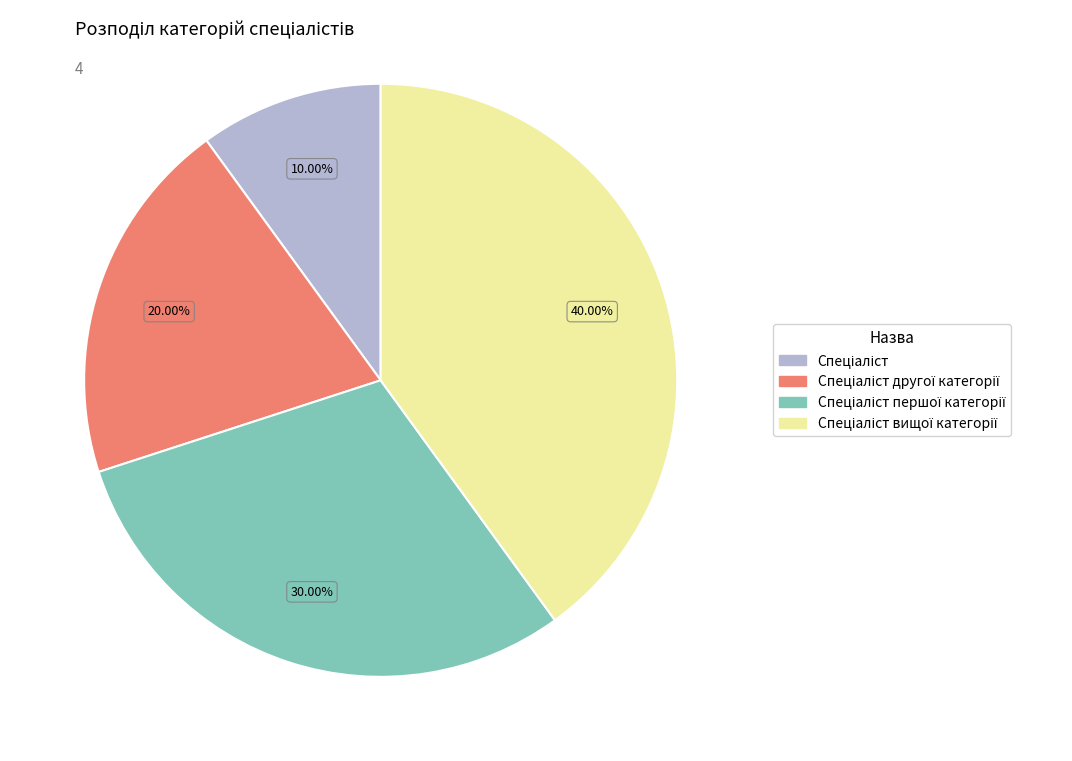

Is there a majority slice in this chart?

No